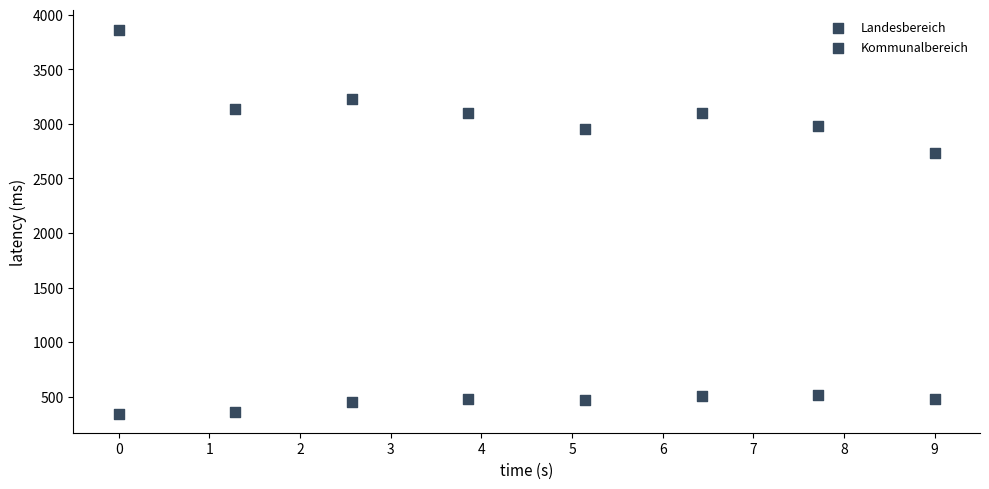

Count the number of points in this scatter plot.

16